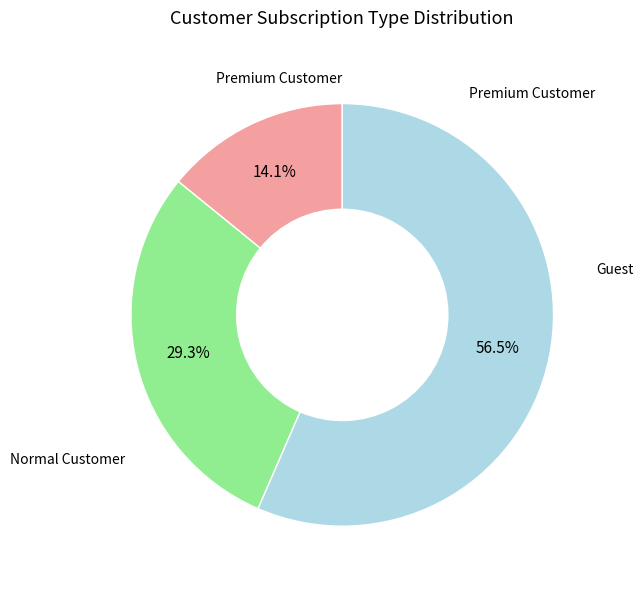

Is there a majority slice in this chart?

Yes